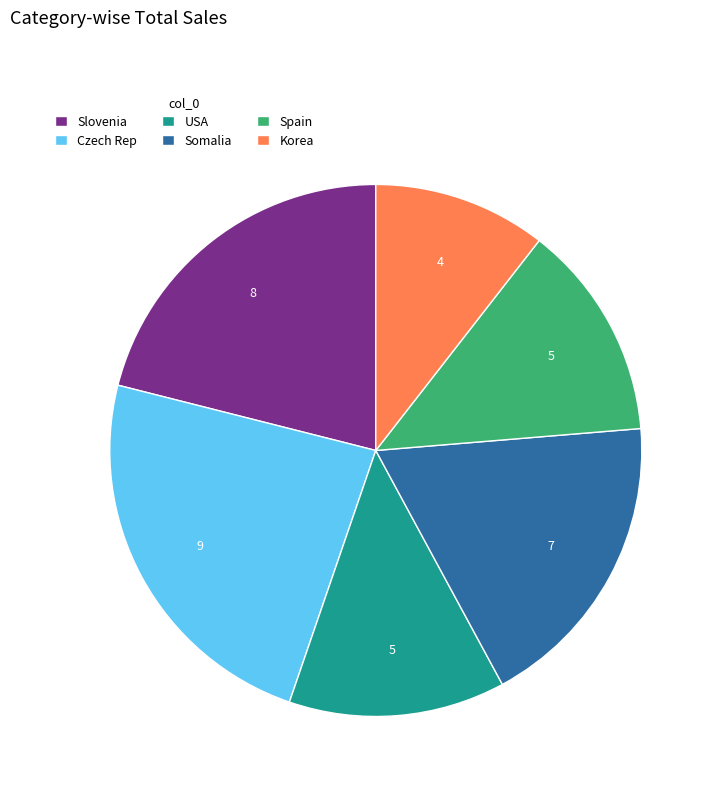

Does any single category account for the majority?

No